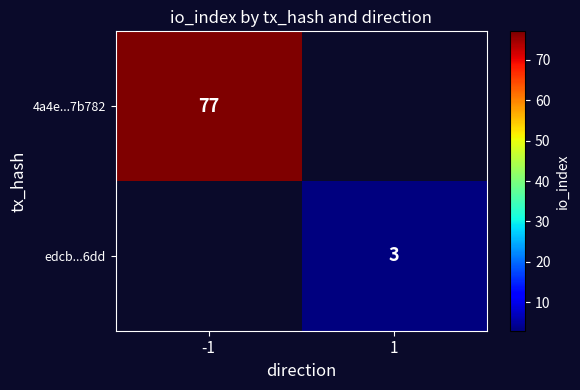

The edcb...6dd series shows 3 at 1. True or false?

True